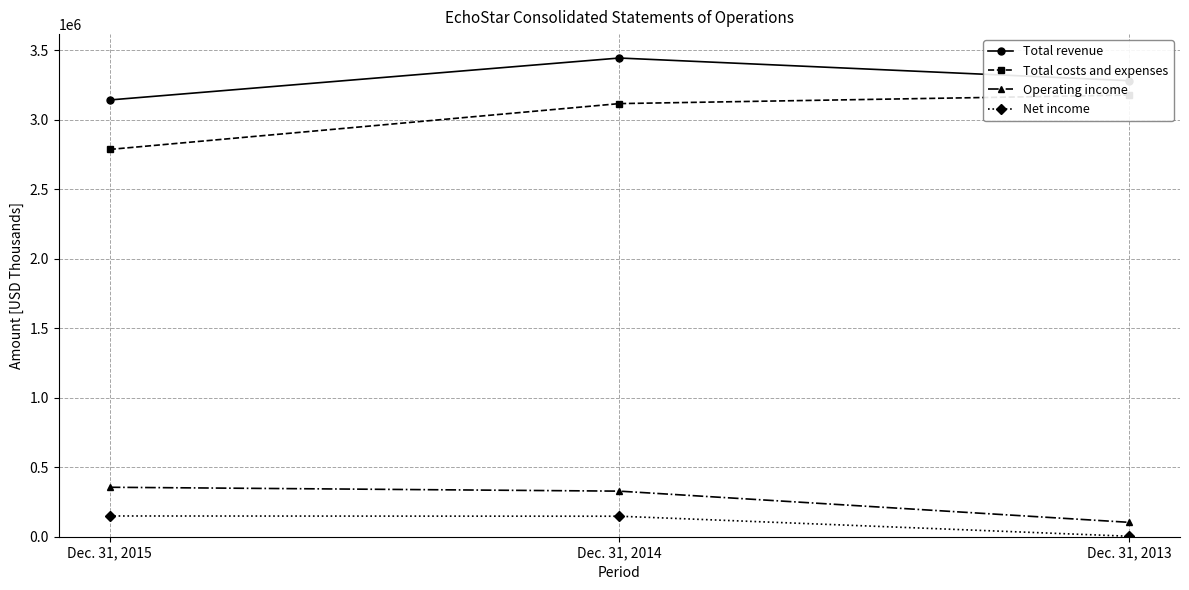

Is it true that Operating income equals 328090 at Dec. 31, 2014?

True